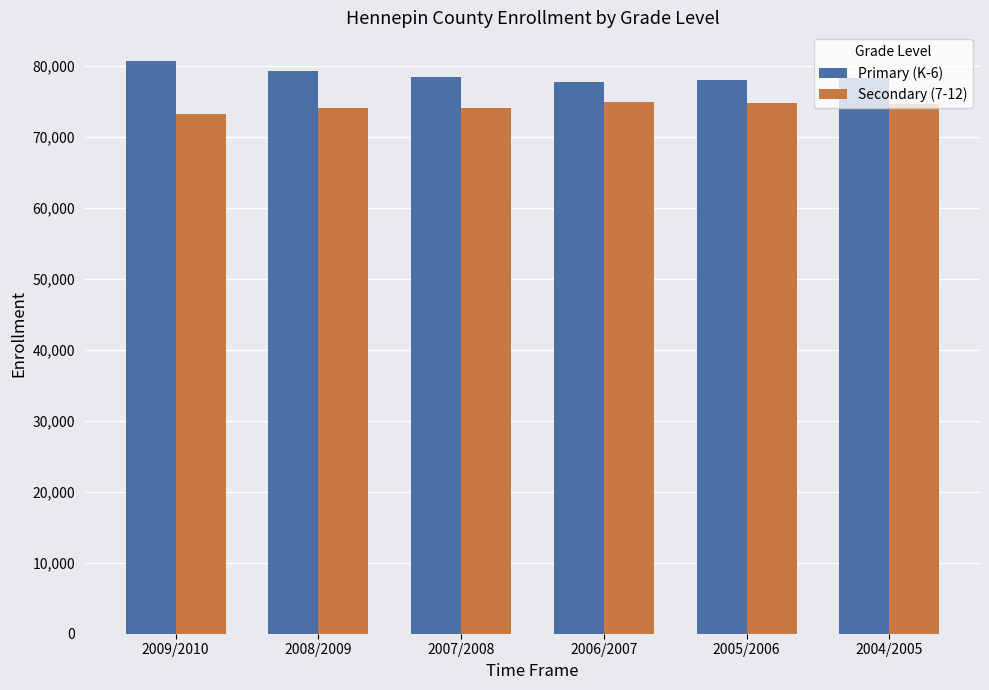

What is the spread (max minus min) of values at 2005/2006?

3188